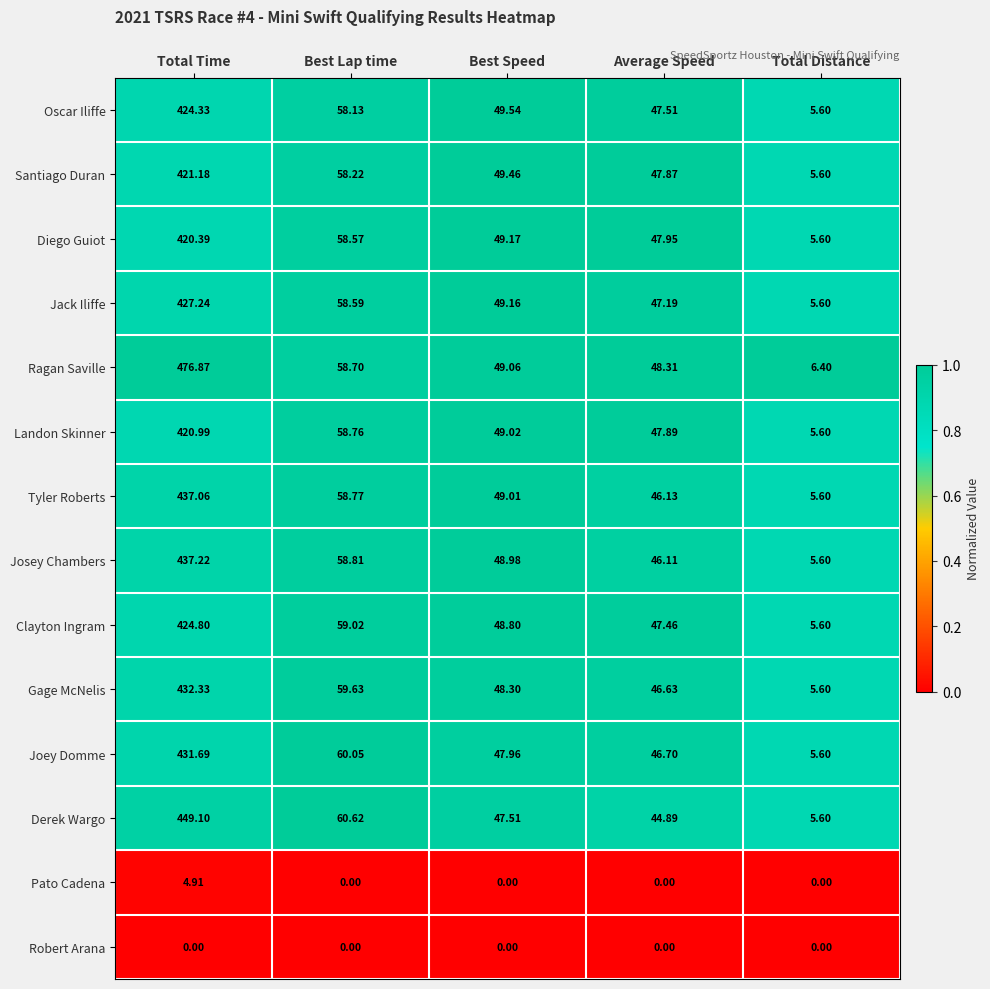

At which category is the sum across all series the highest?

Total Time